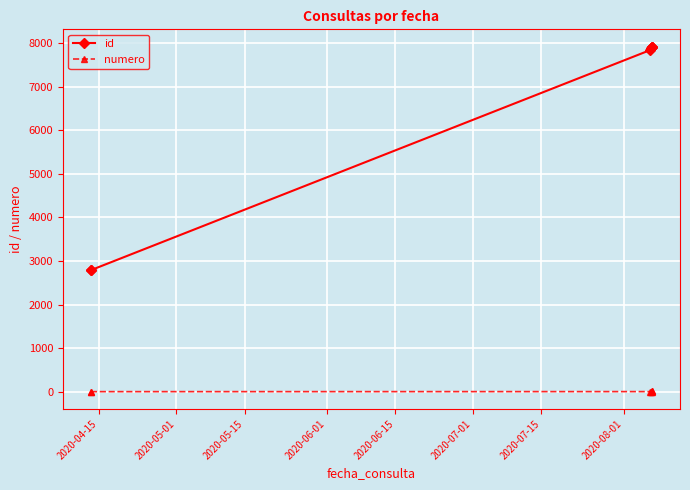

Which series has the widest spread of values?

id